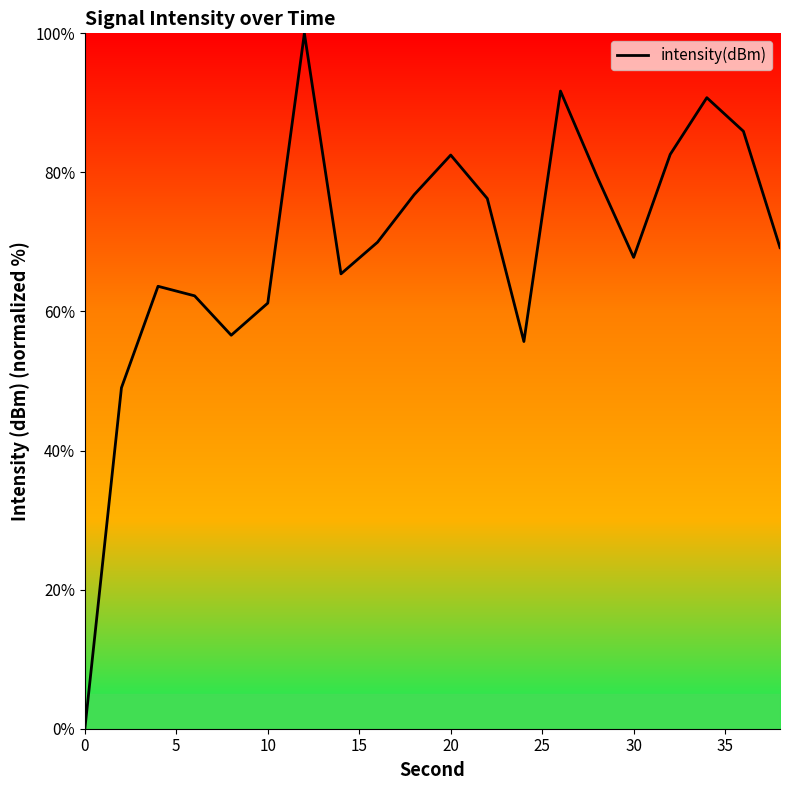

What is the greatest value displayed?

100.0